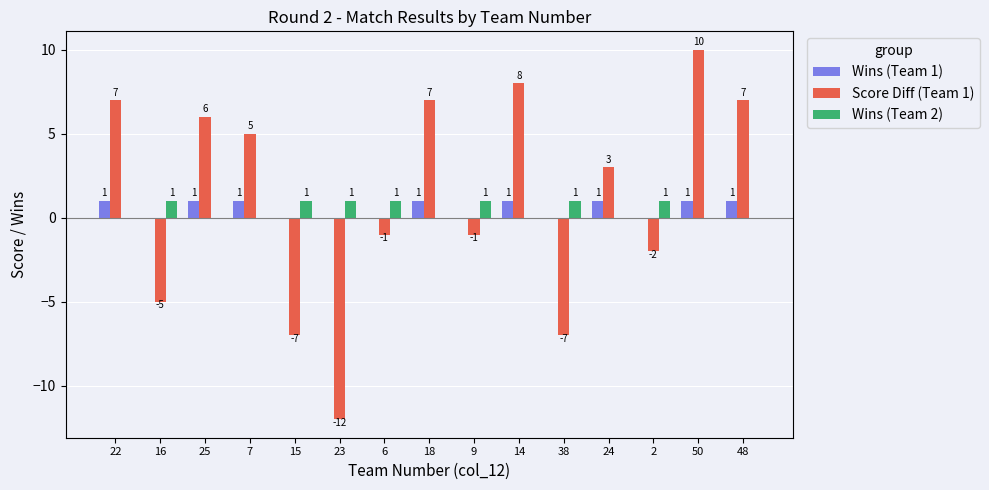

At which category is the sum across all series the highest?

50